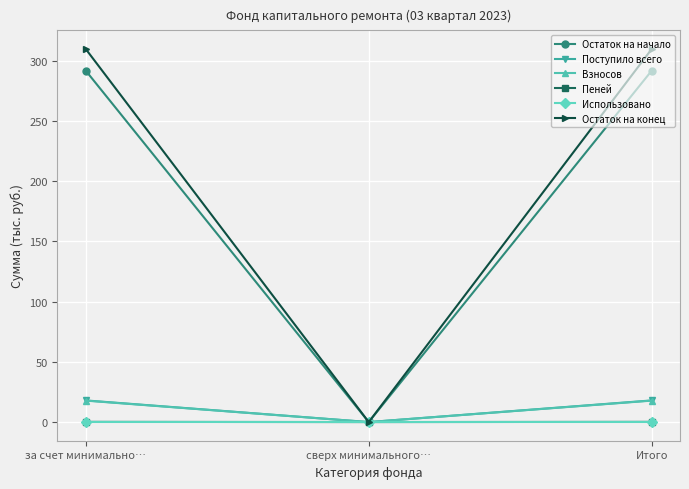

What position from the left is сверх минимального…?

2